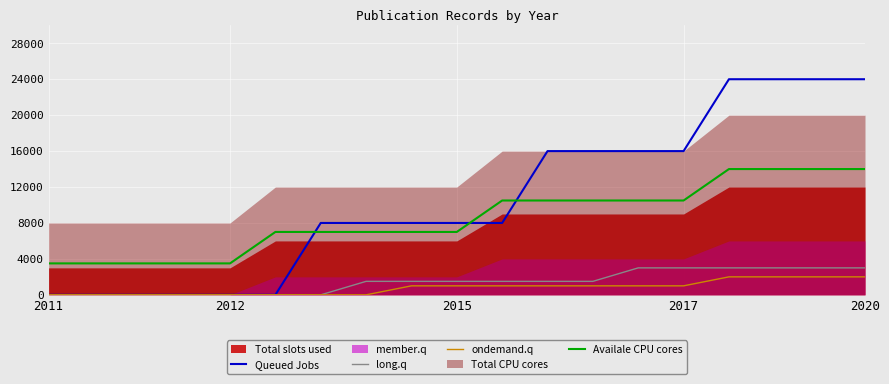

True or false: long.q and Availale CPU cores intersect in this chart.

False